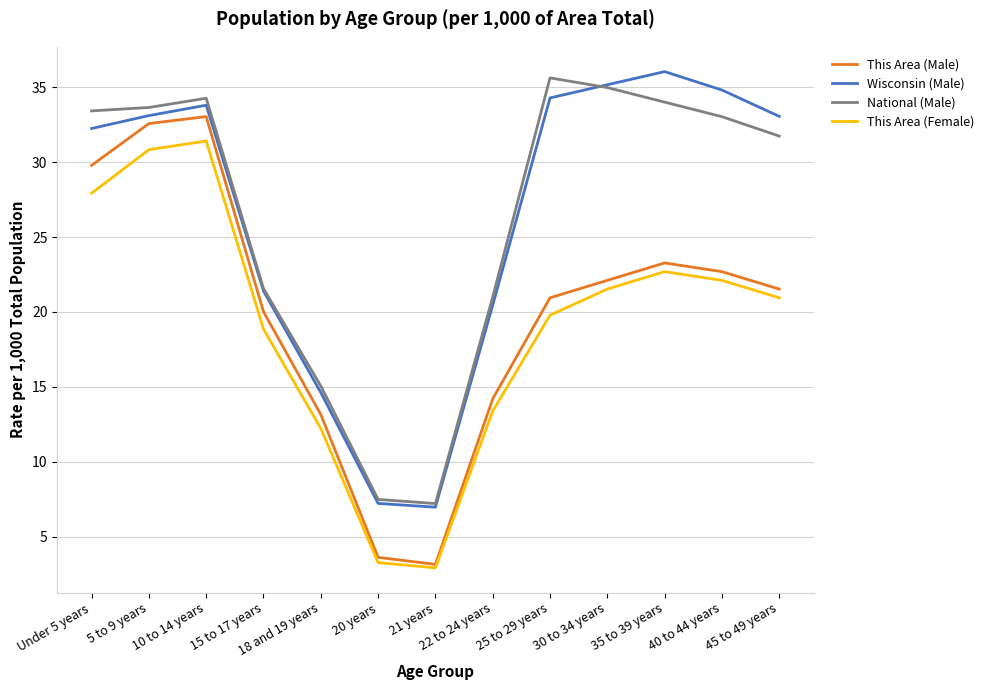

The value of This Area (Male) at 25 to 29 years is 4.4. True or false?

False